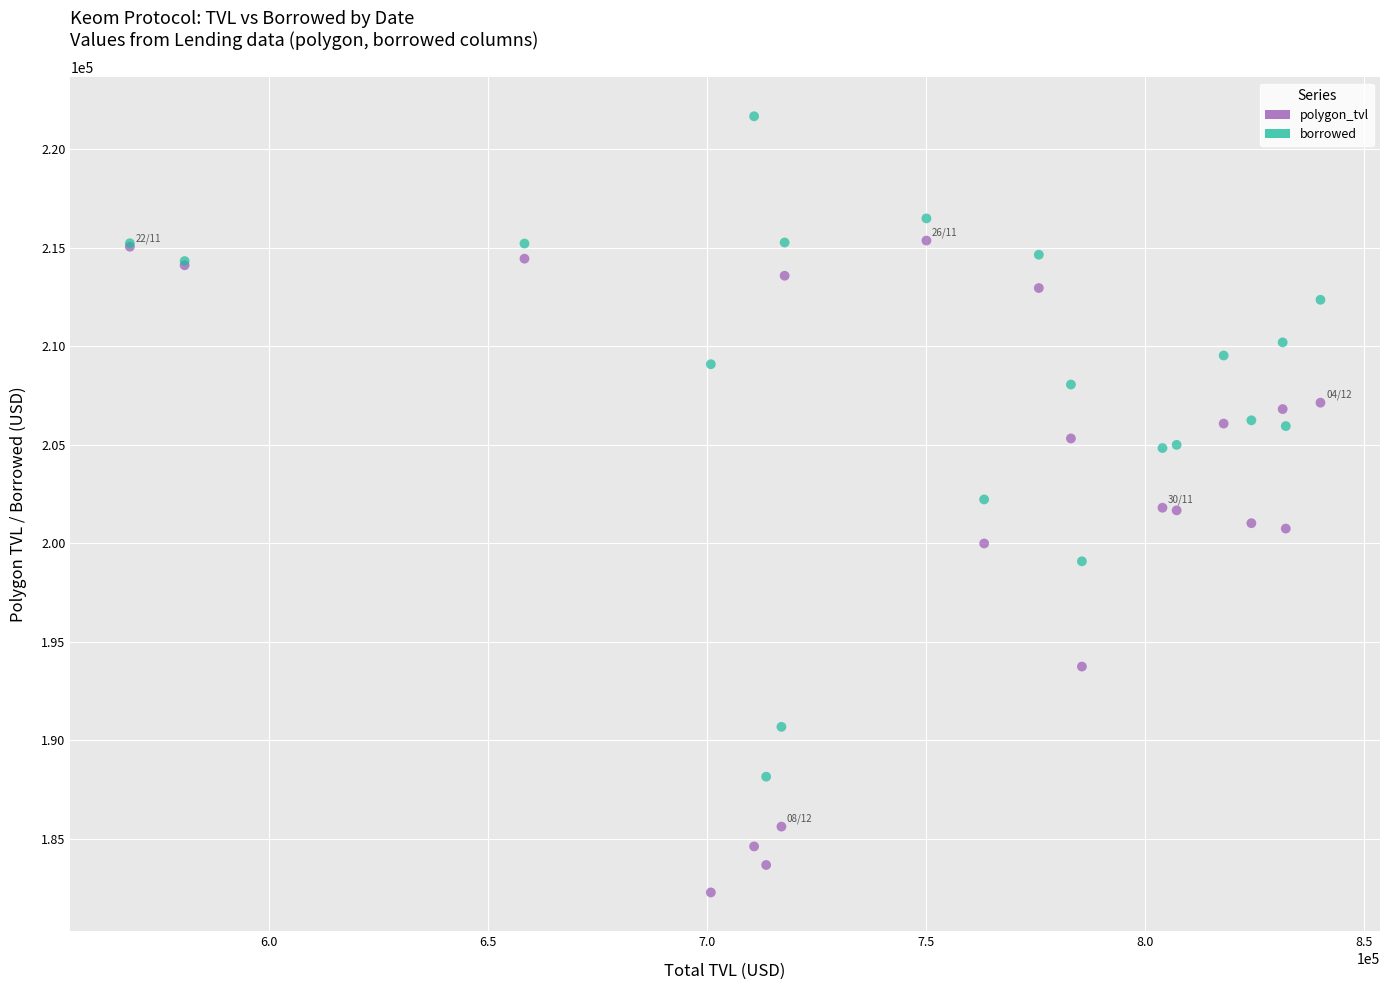

Which series reaches the maximum Y coordinate?

borrowed